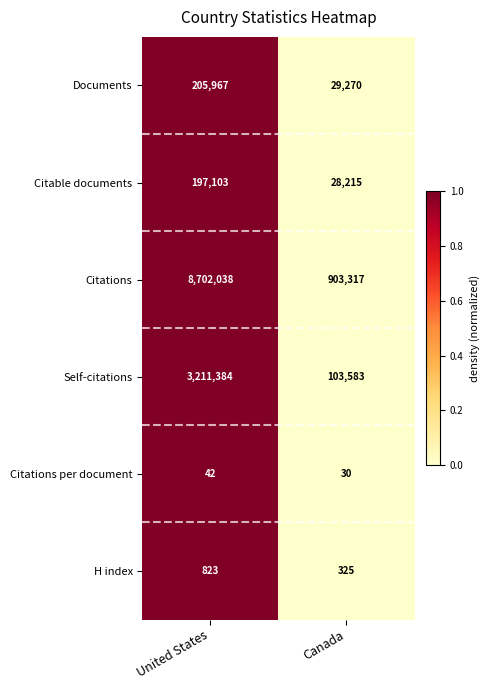

Which category has the highest value in the H index series?

United States